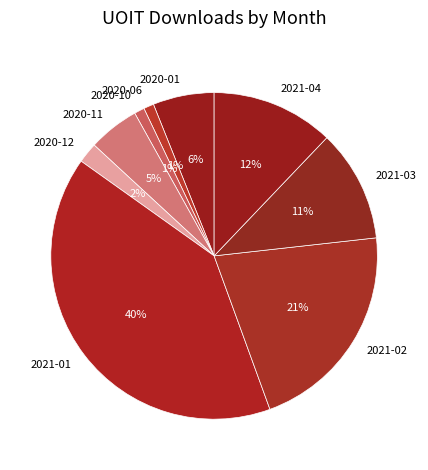

Combined, do 2021-02 and 2021-03 account for over 50%?

No